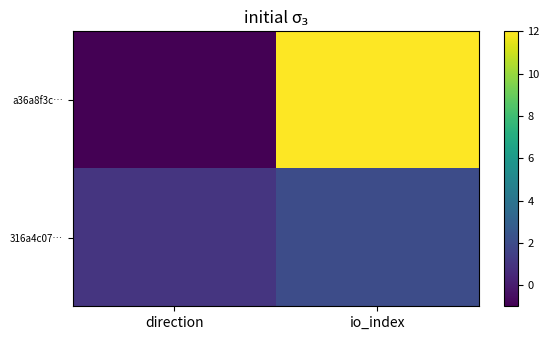

Rank the series by their average value, from highest to lowest.

a36a8f3c…, 316a4c07…